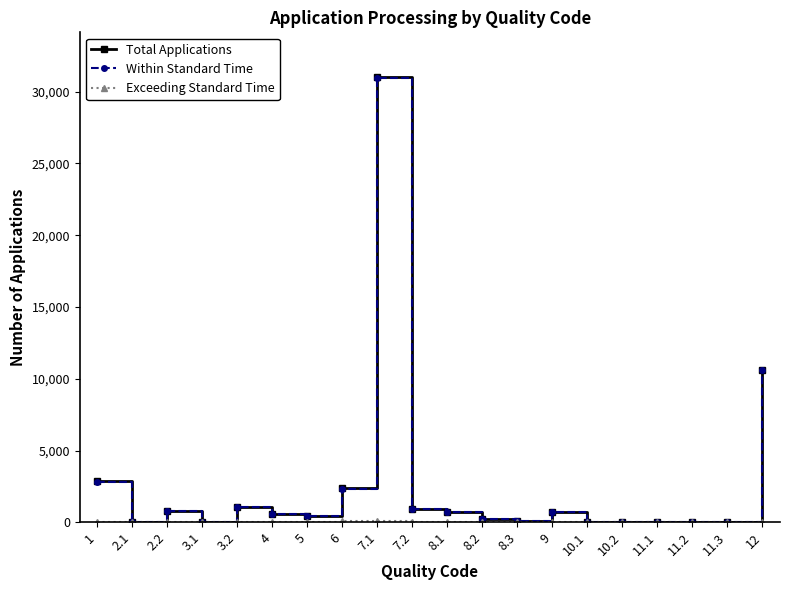

What is the highest value of the Total Applications series?

31028